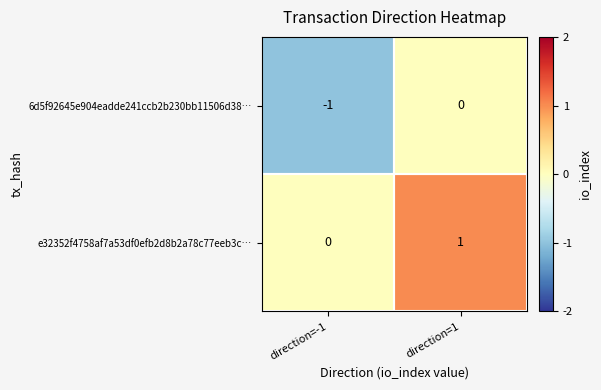

How many categories are shown in the chart?

2